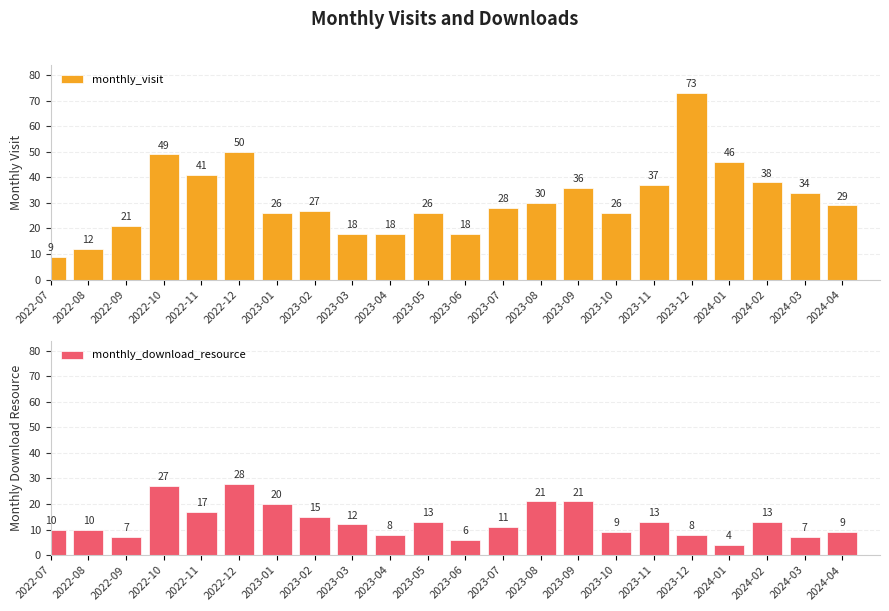

Does the chart contain any negative values?

No